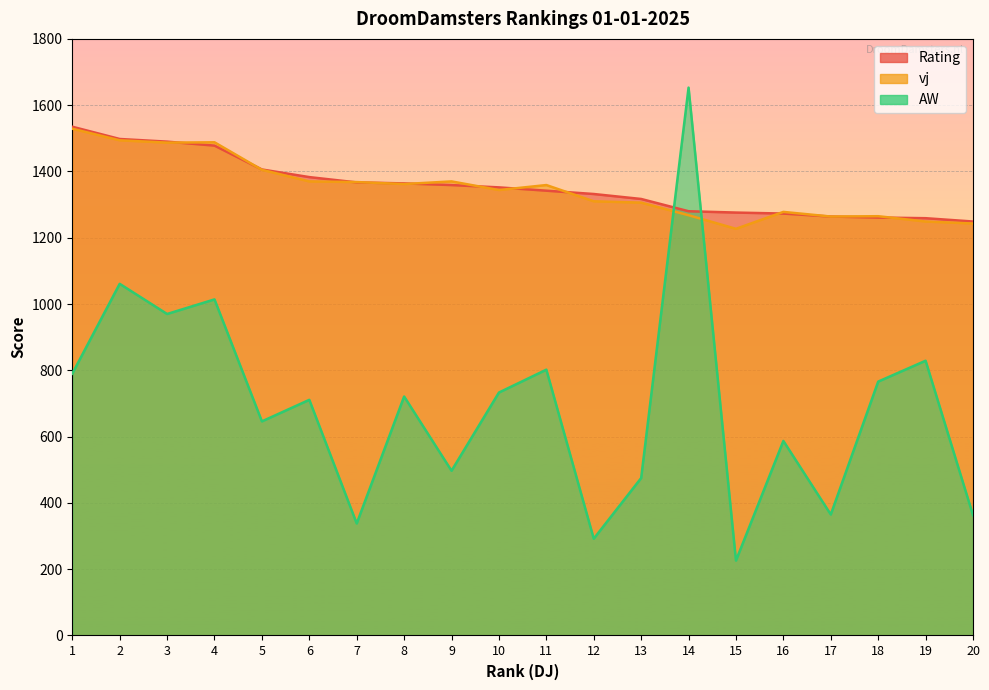

What is the difference between the maximum and minimum values in the AW series?

1427